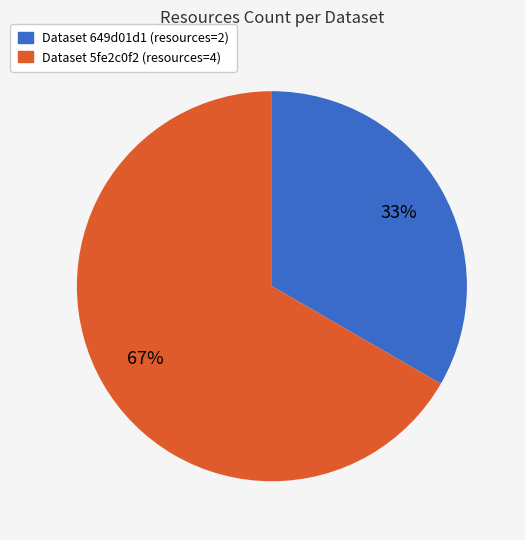

Does any single category account for the majority?

Yes